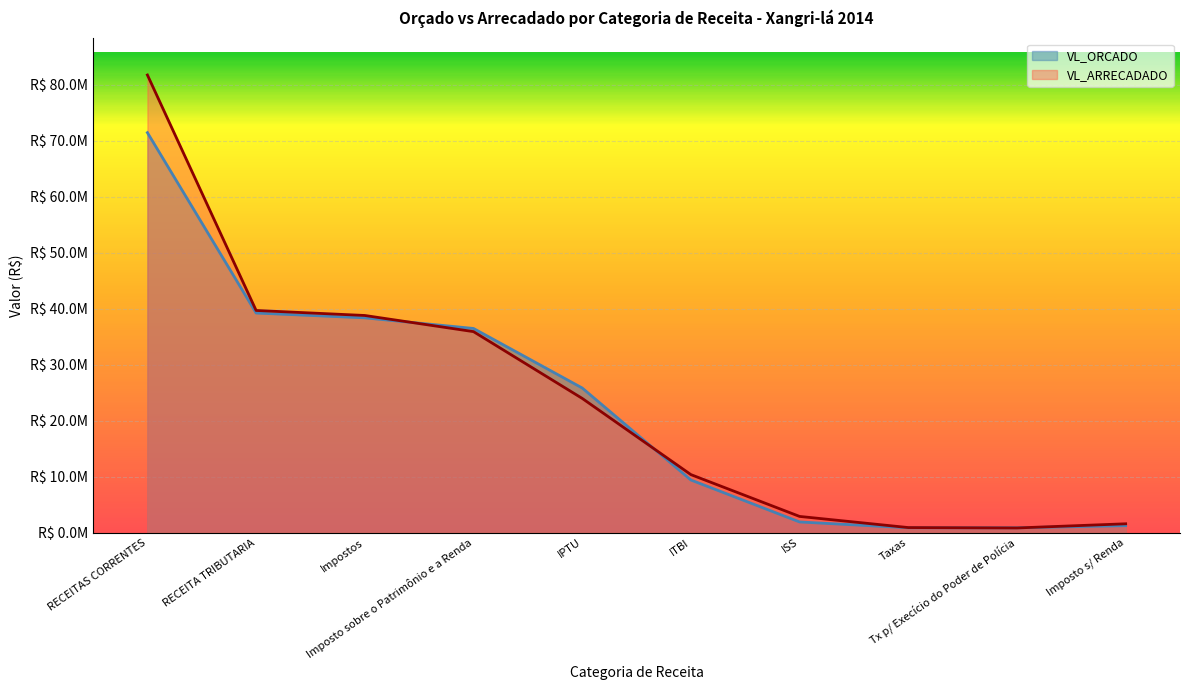

Reading left to right, what are all the values shown in this chart?

VL_ORCADO: RECEITAS CORRENTES=71450574.0	RECEITA TRIBUTARIA=39223242.0	Impostos=38365103.0	Imposto sobre o Patrimônio e a Renda=36467167.0	IPTU=25834137.0	ITBI=9393659.0	ISS=1897936.0	Taxas=858139.0	Tx p/ Execício do Poder de Polícia=855252.0	Imposto s/ Renda=1239371.0
VL_ARRECADADO: RECEITAS CORRENTES=81750658.8	RECEITA TRIBUTARIA=39681916.0	Impostos=38786122.1	Imposto sobre o Patrimônio e a Renda=35899969.1	IPTU=23974401.2	ITBI=10356367.9	ISS=2886153.0	Taxas=895793.9	Tx p/ Execício do Poder de Polícia=824855.8	Imposto s/ Renda=1569200.0